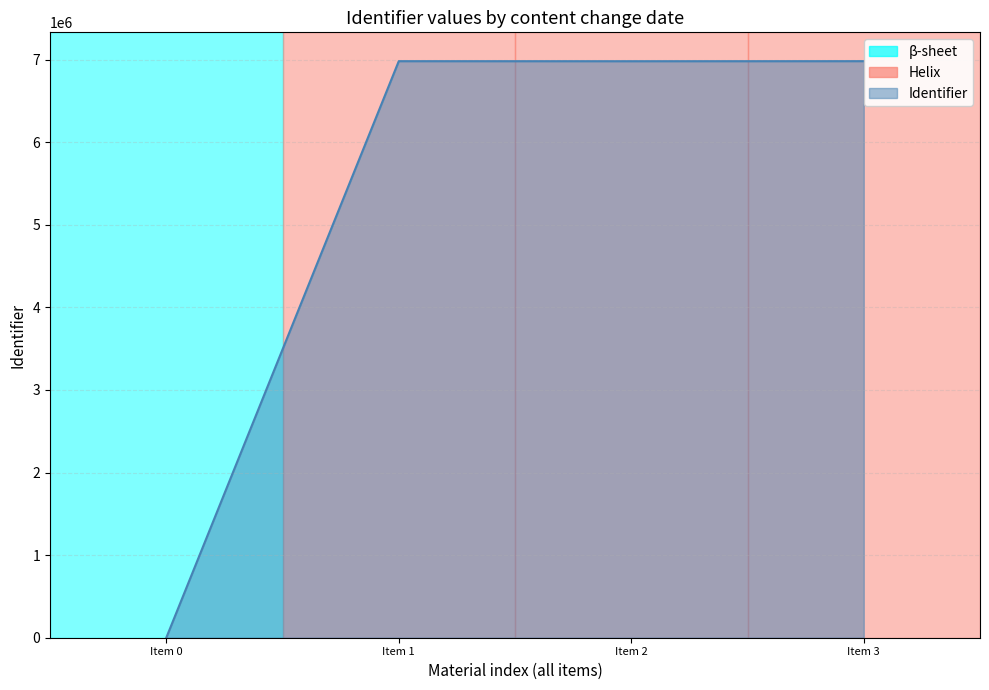

Which has a higher value, Item 0 or Item 1?

Item 1